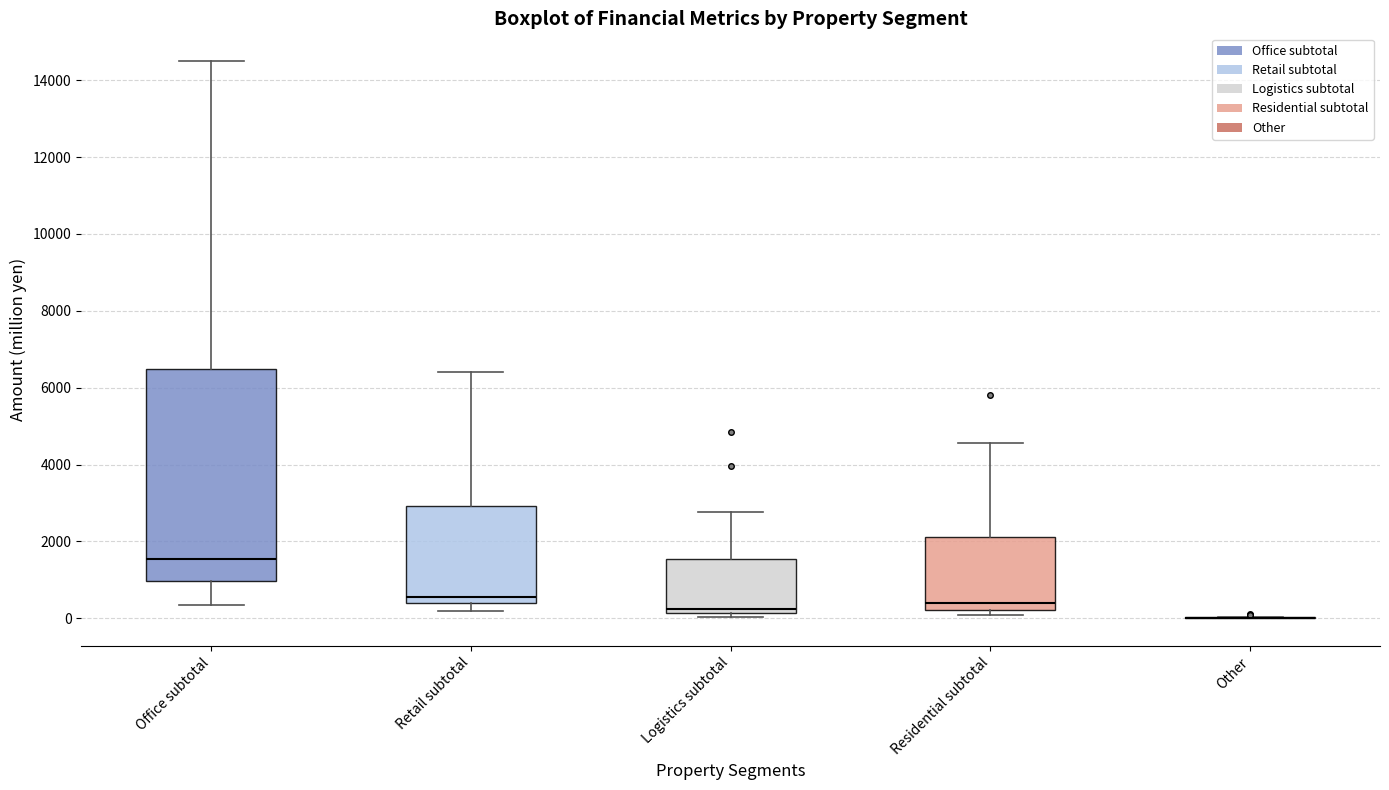

Which box is the tallest, from its lower edge to its upper edge?

Office subtotal